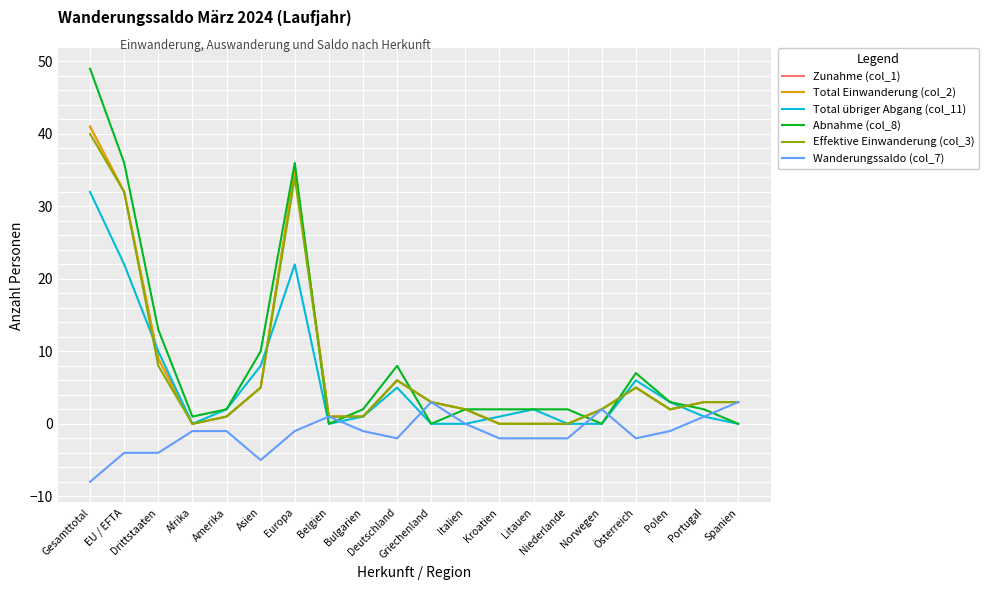

At which category does the chart reach its peak across all series?

Gesamttotal